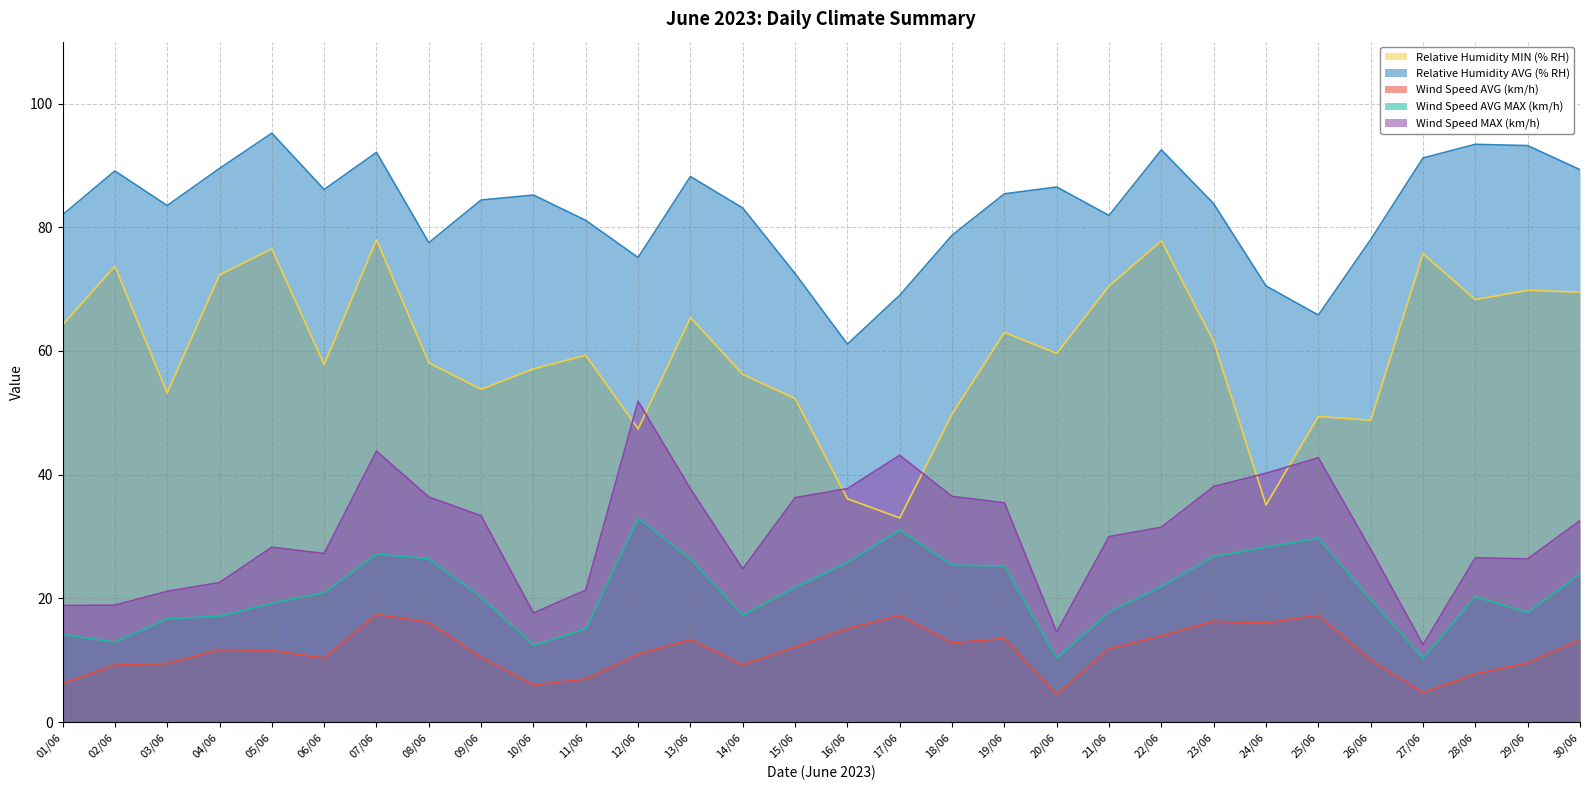

At how many categories does at least one series exceed 53?

30